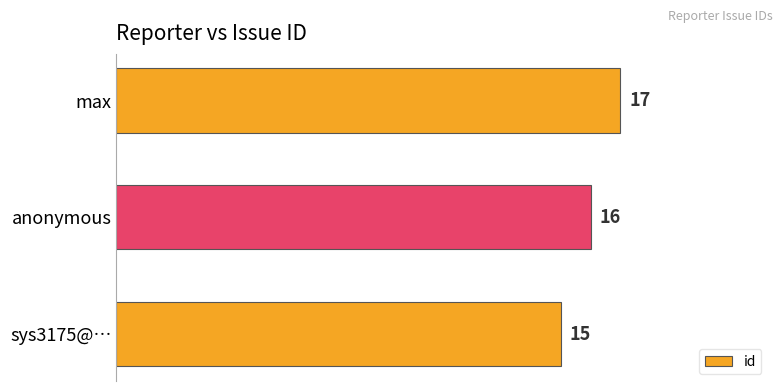

How many categories are shown in the chart?

3